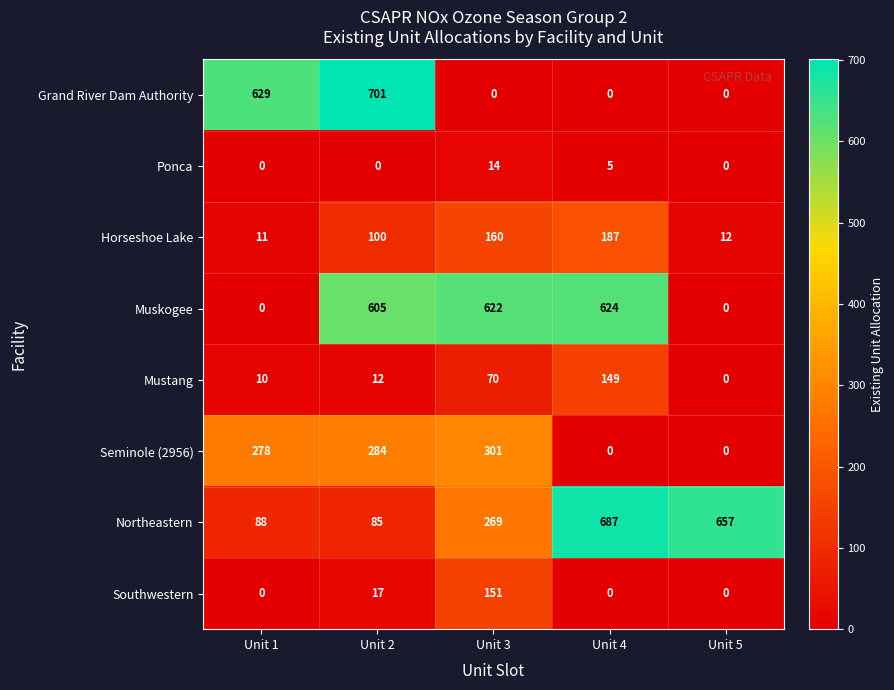

The value of Horseshoe Lake at Unit 1 is 20. True or false?

False